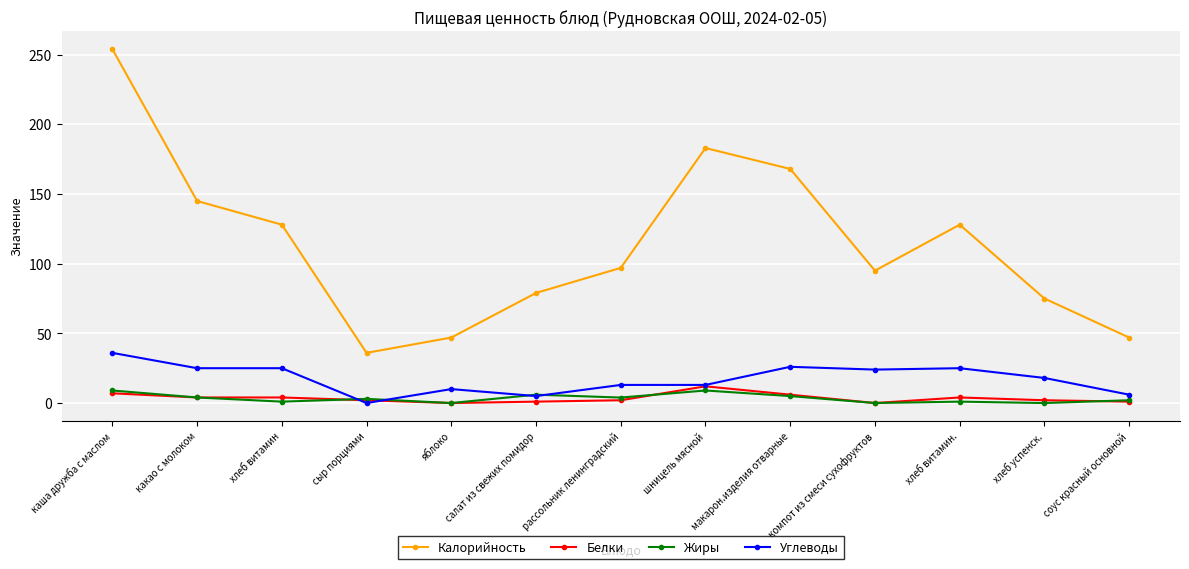

The Калорийность series shows 278.6 at макарон.изделия отварные. True or false?

False